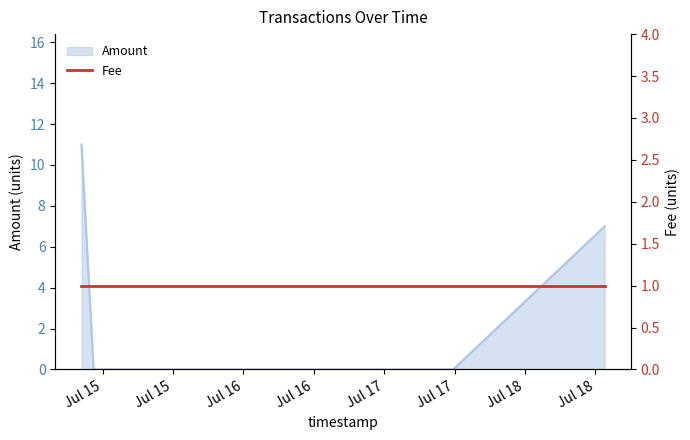

What position from the right is 2017-07-14 20:23:56?

4